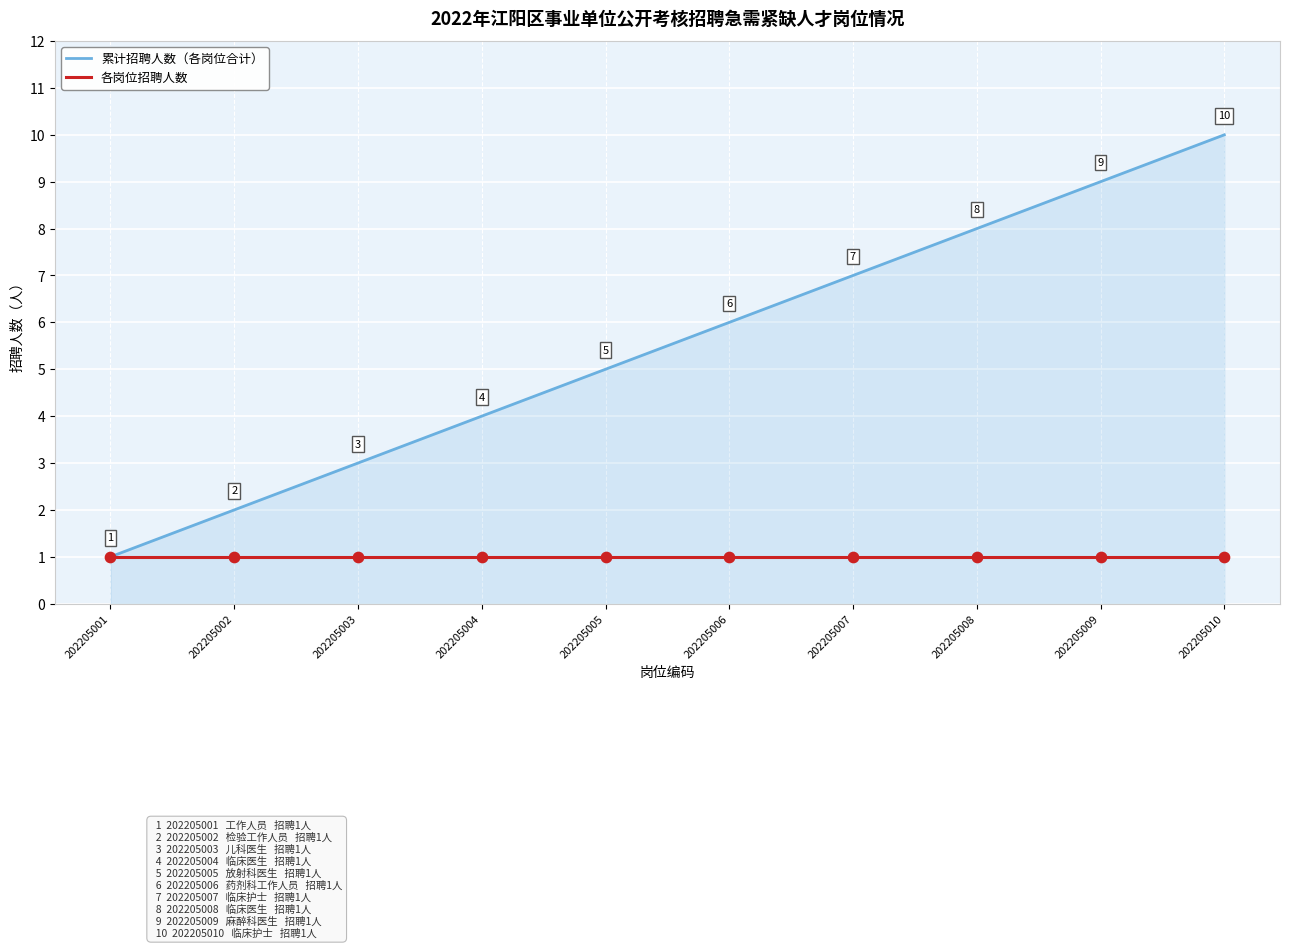

Between 202205007 and 202205009, which series saw the biggest shift?

累计招聘人数（各岗位合计）